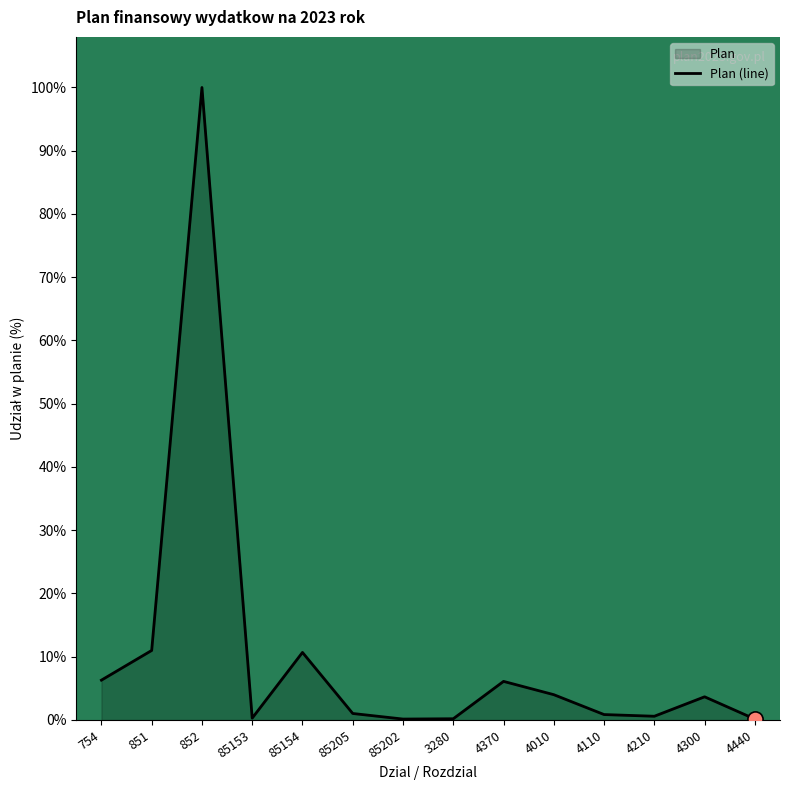

What is the change in value from 4300 to 4440?

-3.5